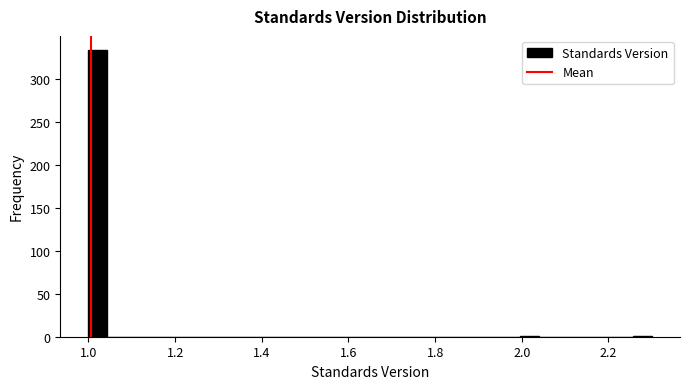

Read against the x-axis, roughly where is the centre of the tallest bar?

1.02